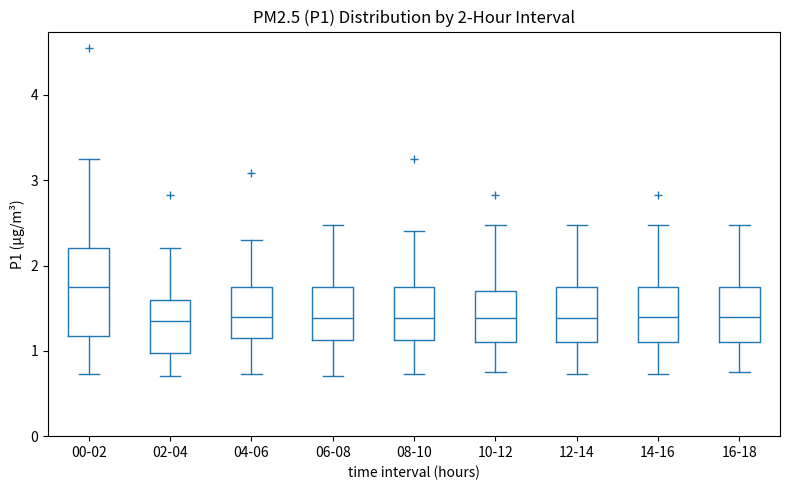

Where is the upper edge of the box for 12-14 on the y-axis? The values are not printed on the chart, so give them approximately, as read against the axis.

1.8